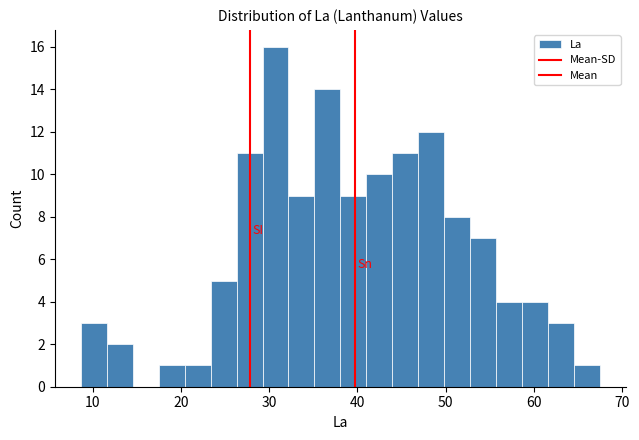

Around what value on the x-axis is the tallest bar? Give the approximate position of its centre, as read against the axis.

31